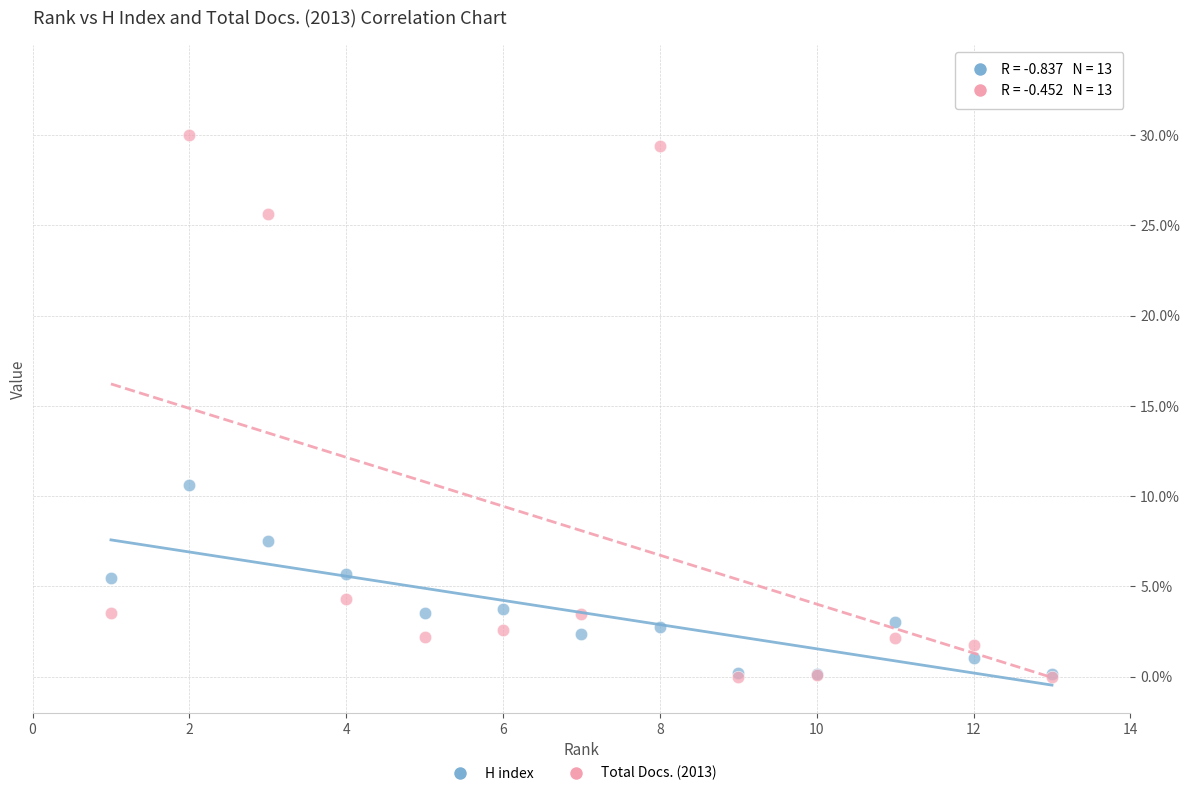

Across all series, what Y value is closest to 15?

10.6